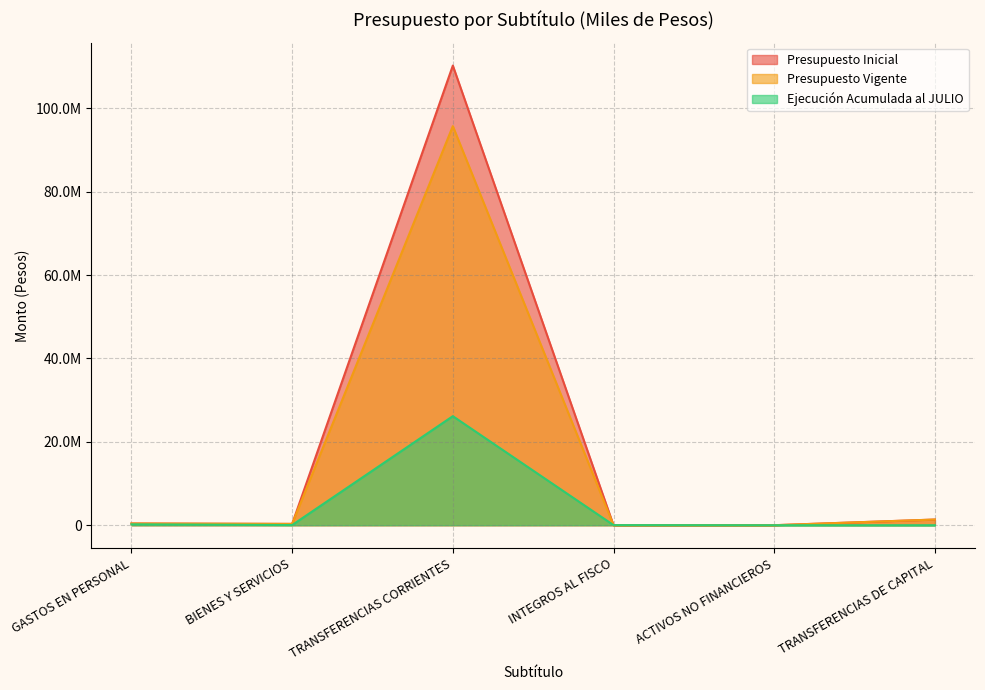

Rank the series by their maximum value, from highest to lowest.

Presupuesto Inicial, Presupuesto Vigente, Ejecución Acumulada al JULIO